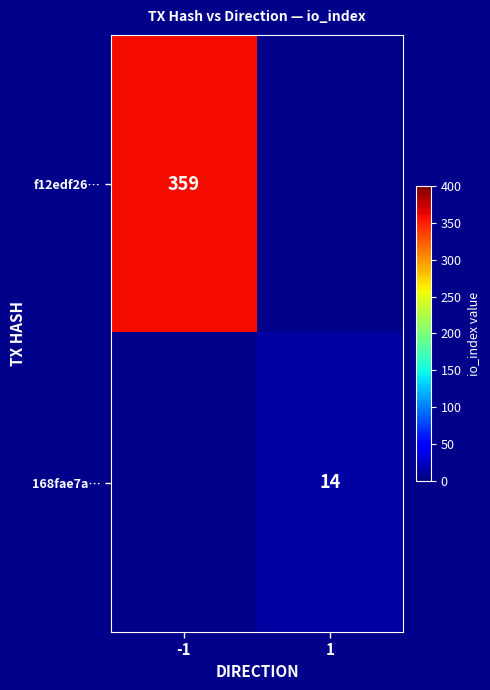

How many series are shown in this chart?

2